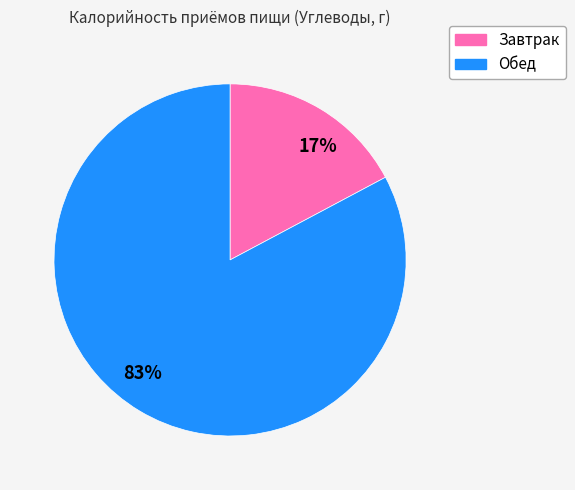

Between 83% and 17%, which is larger?

83%